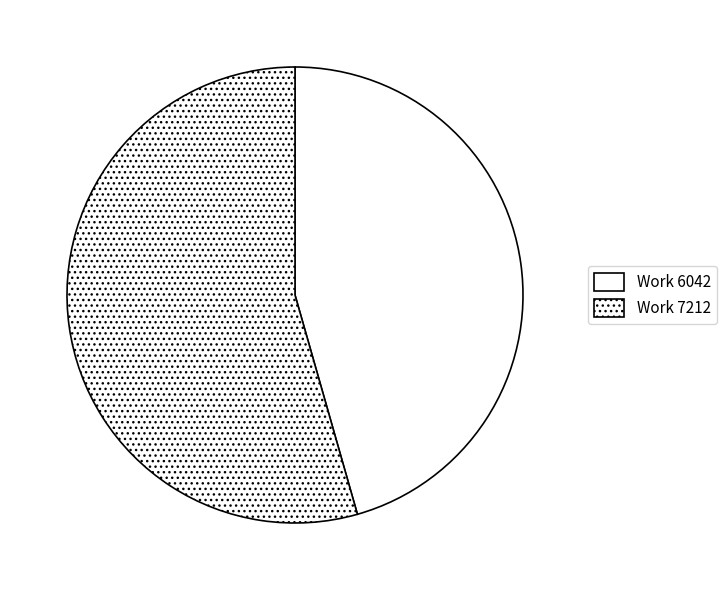

How many slices are in this pie chart?

2